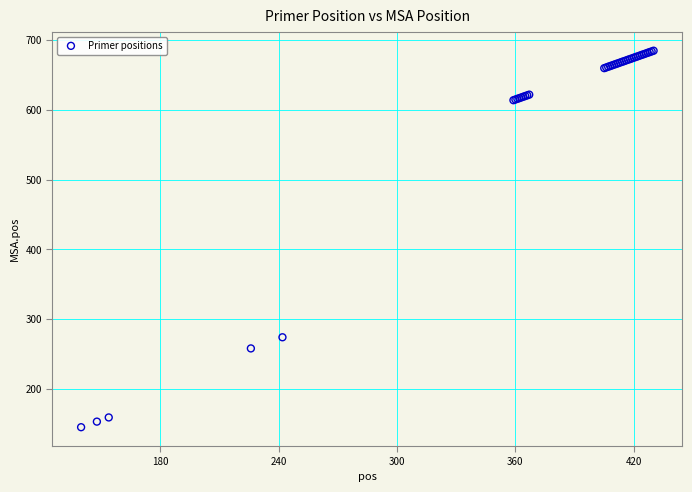

What Y value in the scatter plot is closest to 415?

274